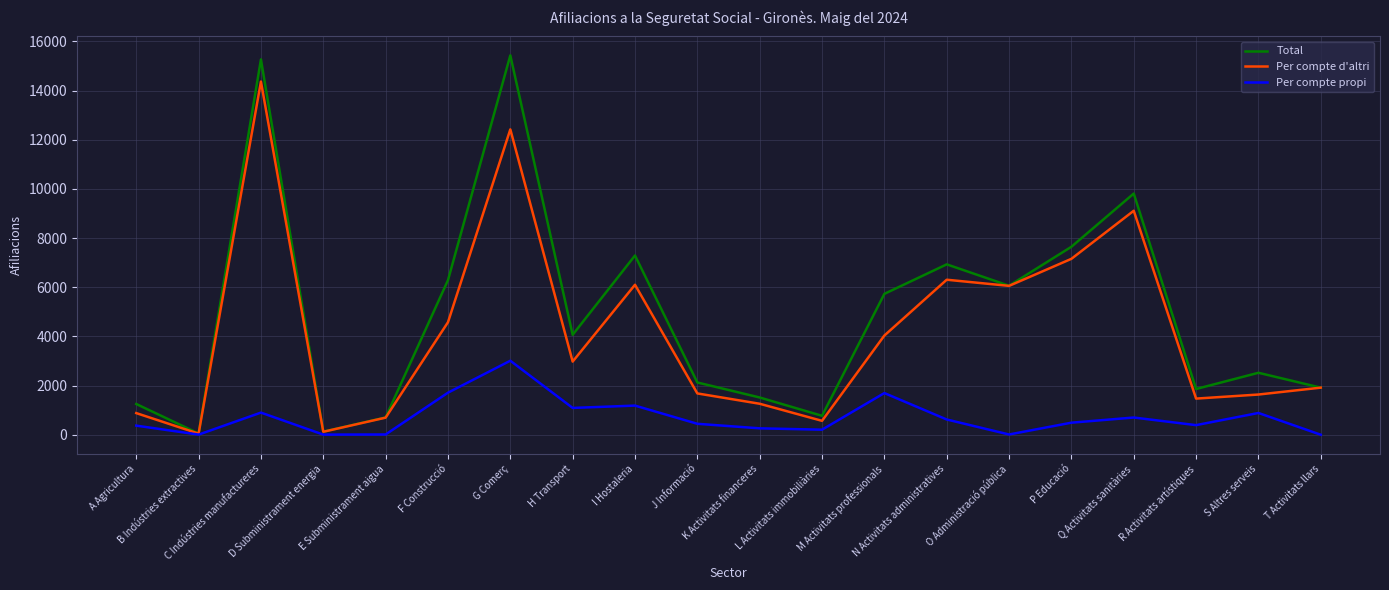

What are all the series names shown in the legend?

Total, Per compte d'altri, Per compte propi